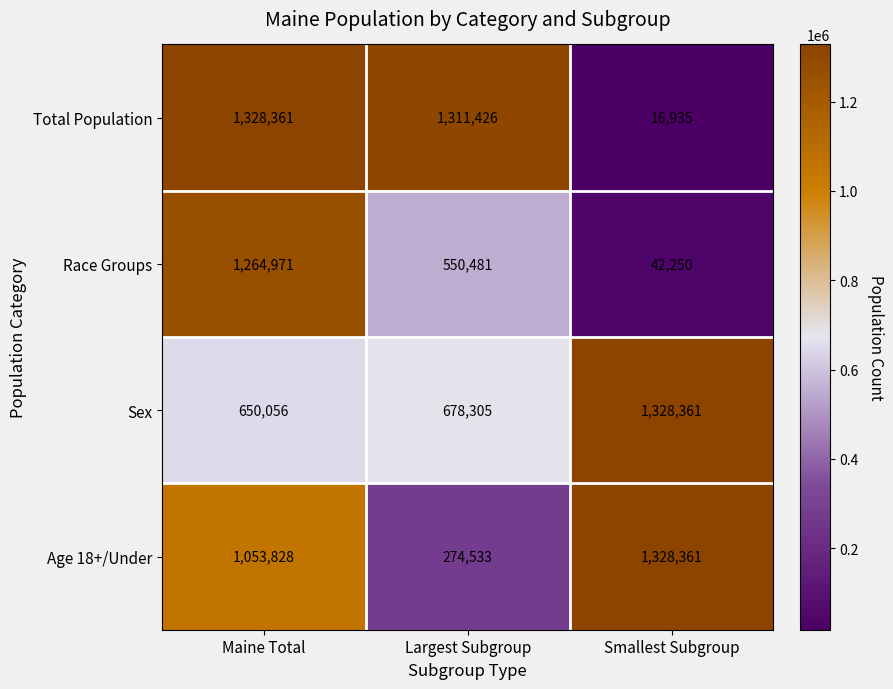

What is the difference between the maximum and minimum values in the Age 18+/Under series?

1053828